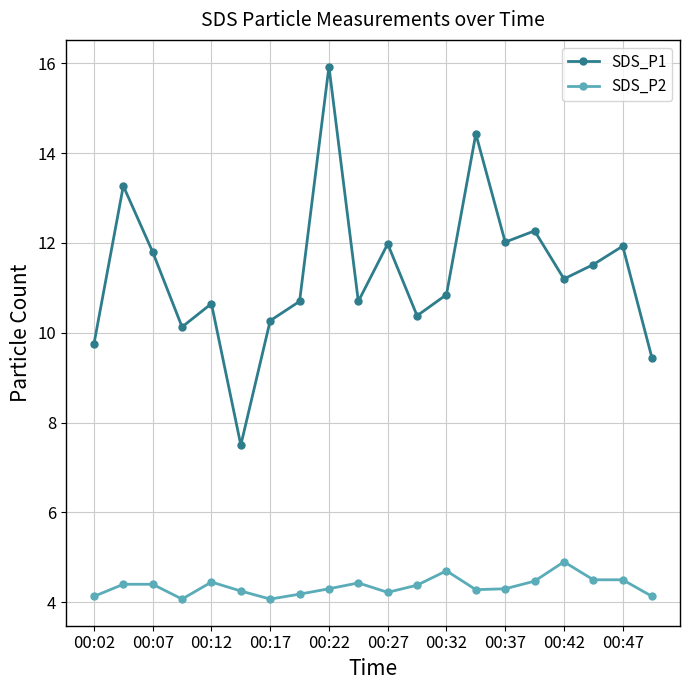

How many lines are shown in the chart?

2